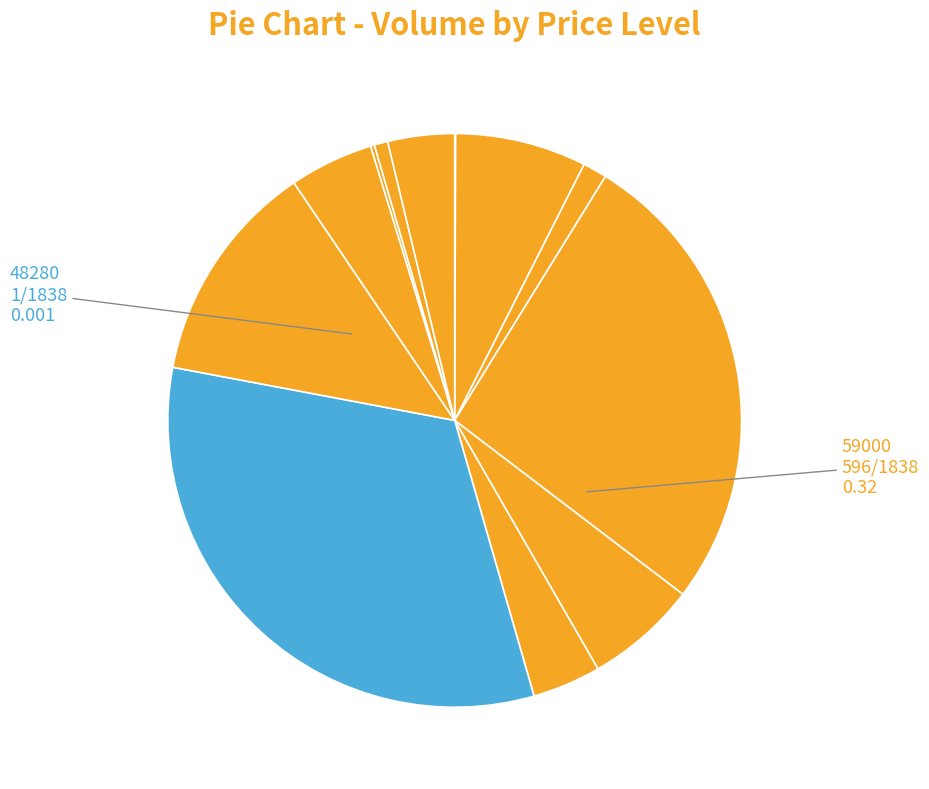

How many slices are in this pie chart?

12